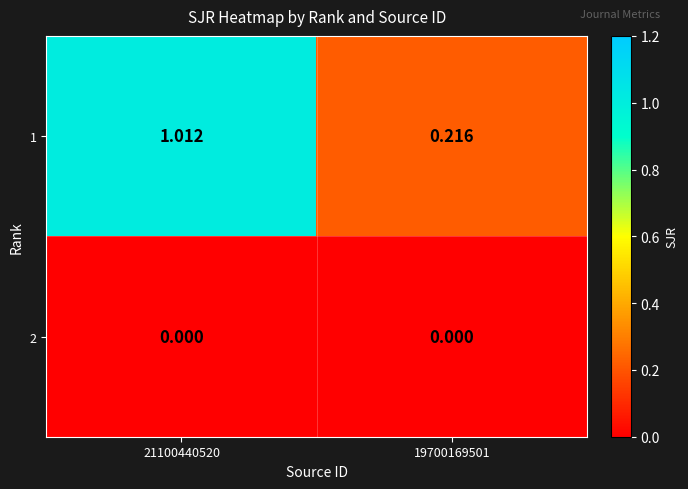

Is the value of 1 at 19700169501 greater than the value of 2 at 21100440520?

Yes